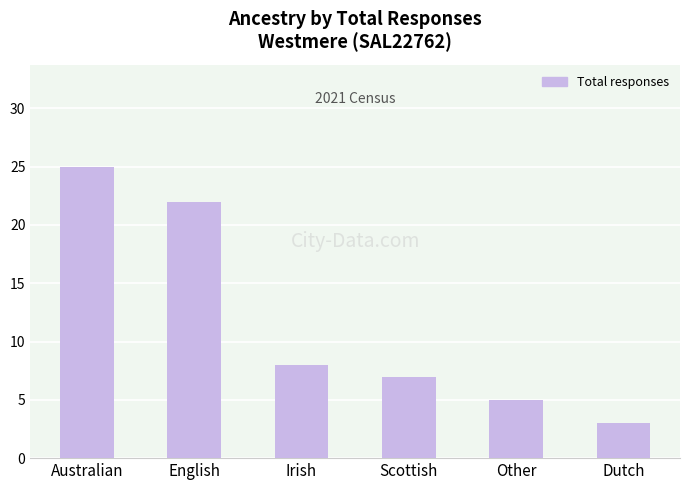

Reading left to right, transcribe all the data shown in this chart.

25	22	8	7	5	3